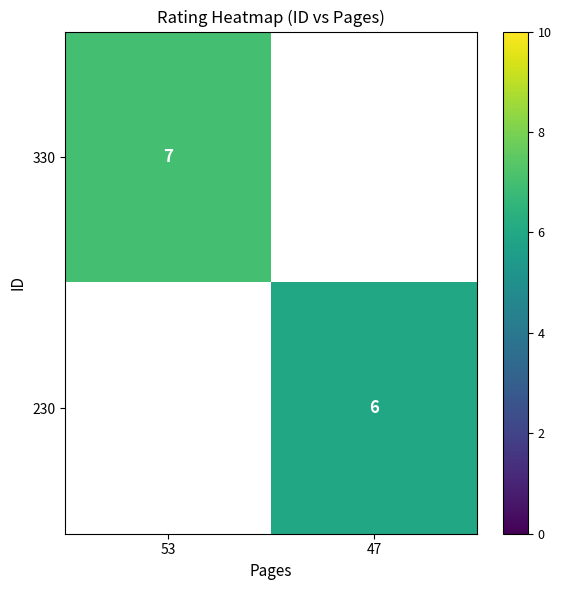

At how many categories does at least one series exceed 6?

1